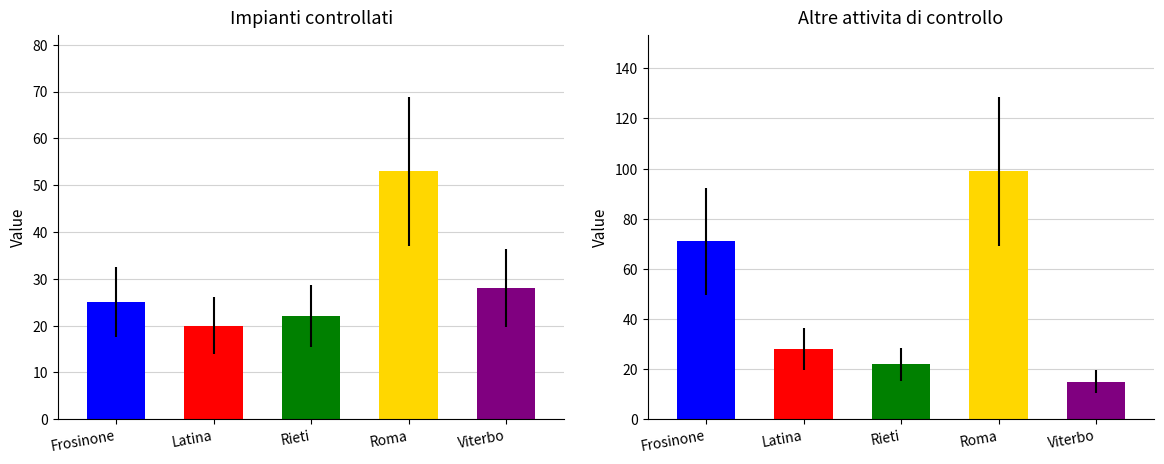

Does the chart contain stacked bars?

No